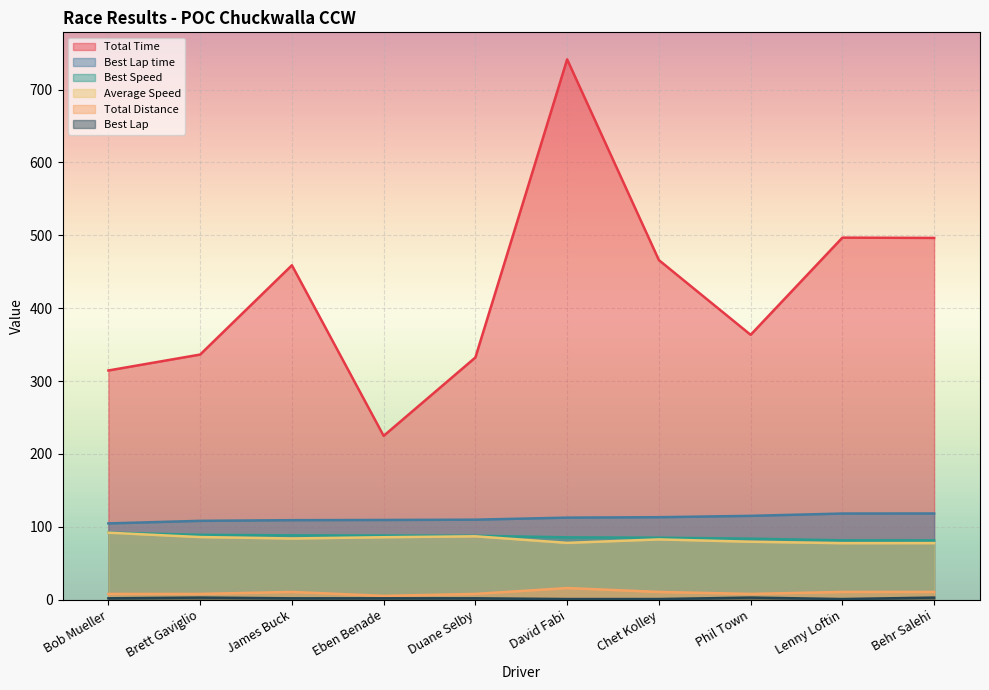

What is the label of the 4th point from the left?

Eben Benade